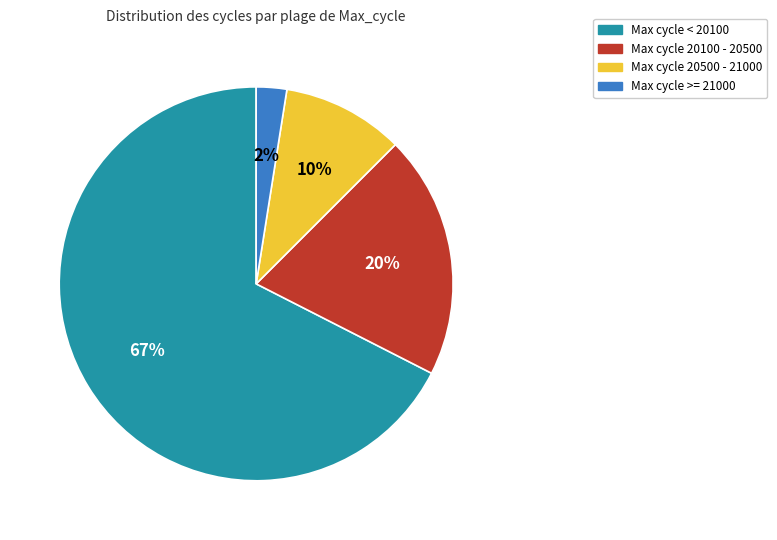

Is there any slice that represents more than half of the pie?

Yes